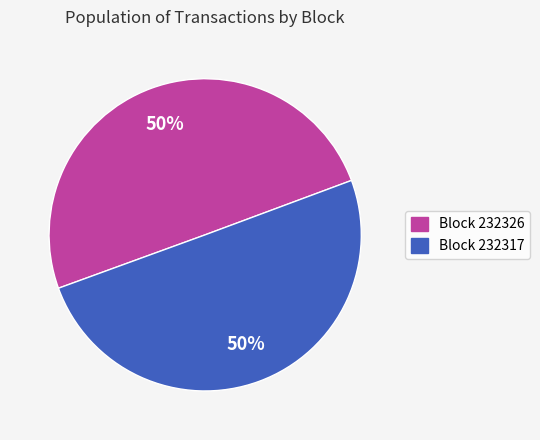

Approximately how many times larger is the value at Block 232317 compared to Block 232326?

1.0